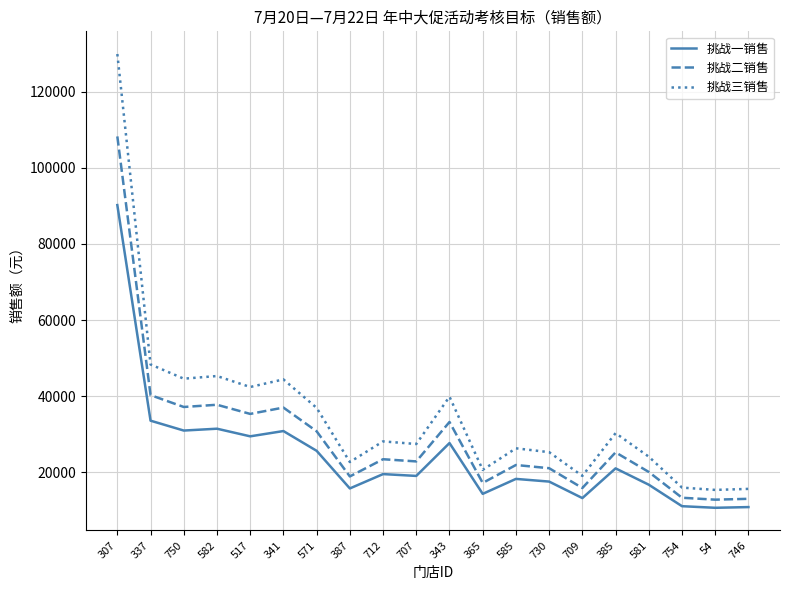

The value of 挑战一销售 at 343 is 15615.0. True or false?

False